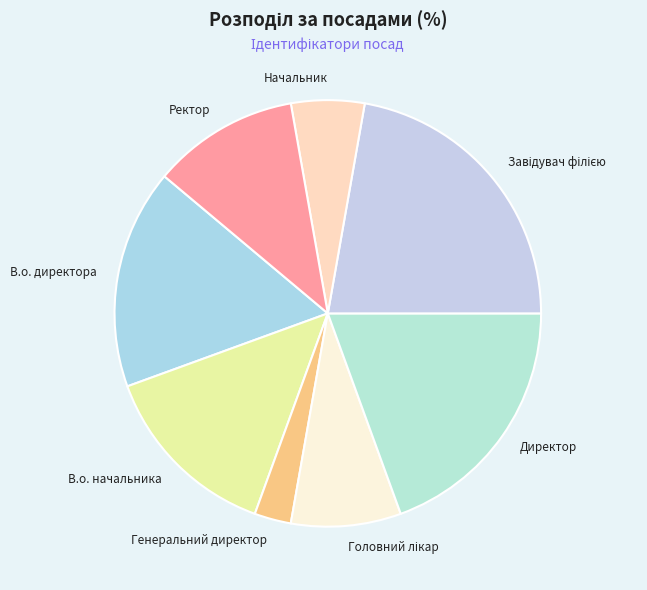

True or false: Начальник accounts for 1% of the total.

False